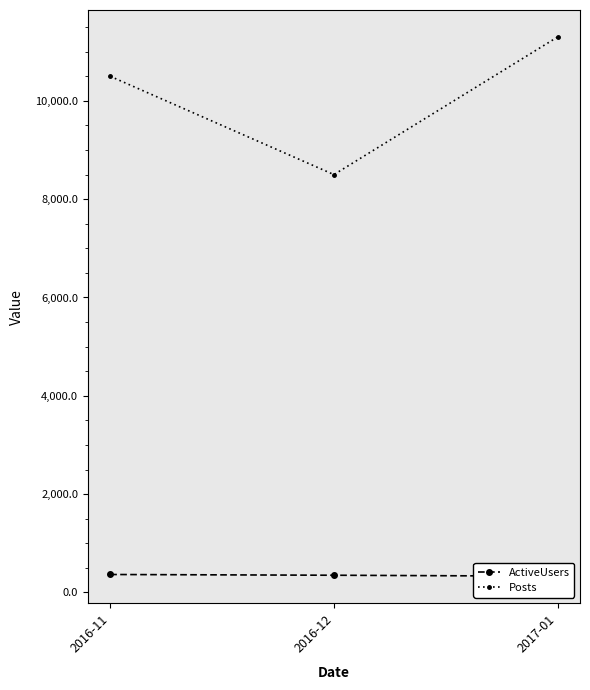

What is the label of the 2nd point from the right?

2016-12